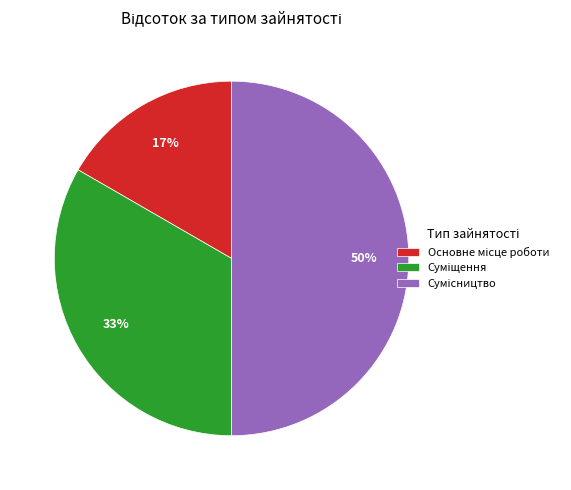

To the nearest percent, what is the average slice percentage?

33%